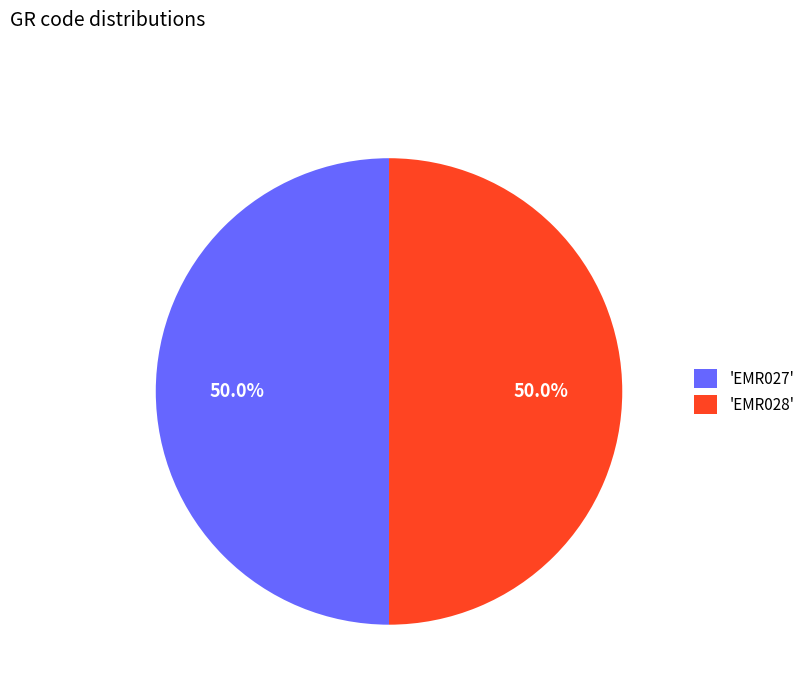

Is the sum of 'EMR027' and 'EMR028' greater than half?

Yes